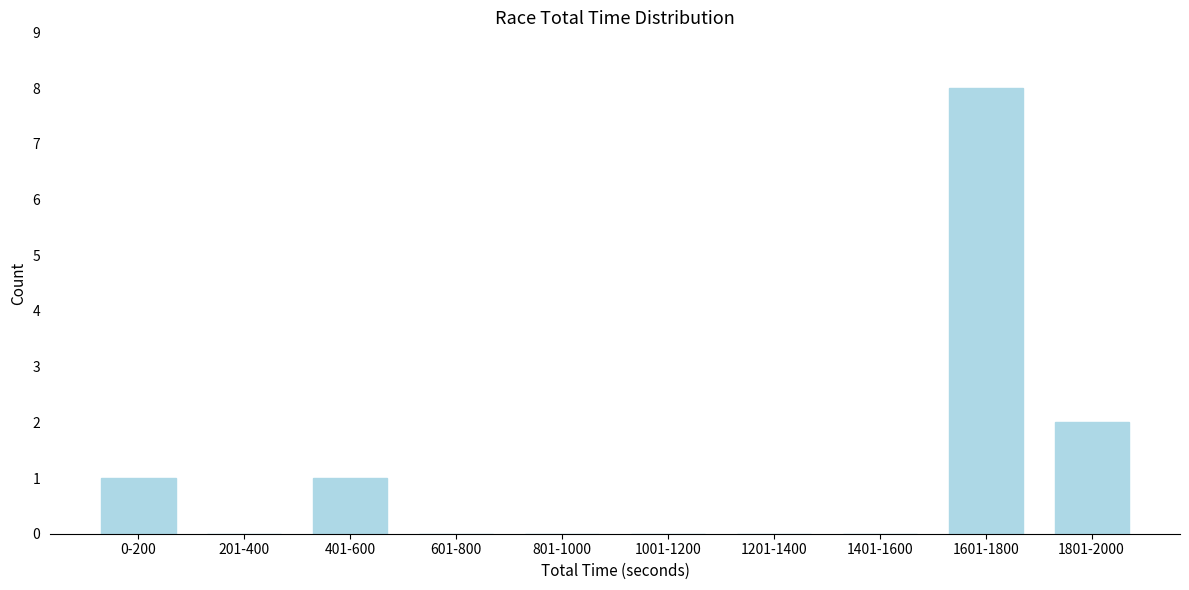

Reading left to right, extract all data points from this chart.

0-200=1	201-400=0	401-600=1	601-800=0	801-1000=0	1001-1200=0	1201-1400=0	1401-1600=0	1601-1800=8	1801-2000=2